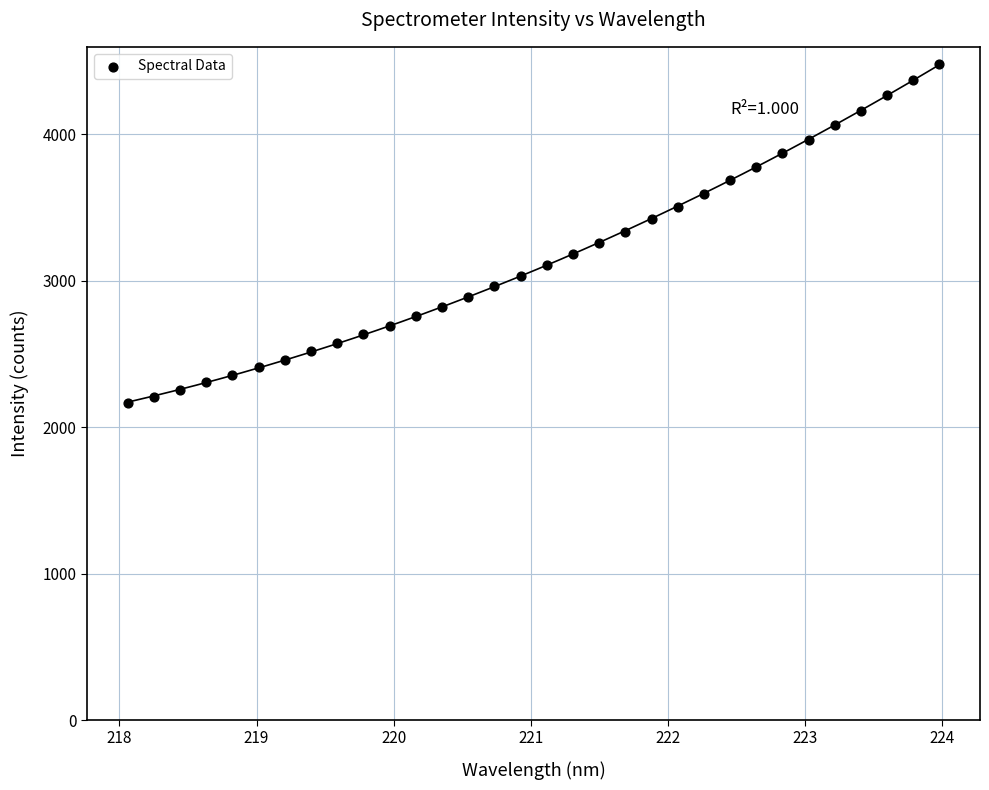

What is the range of X values (max minus min)?

5.9